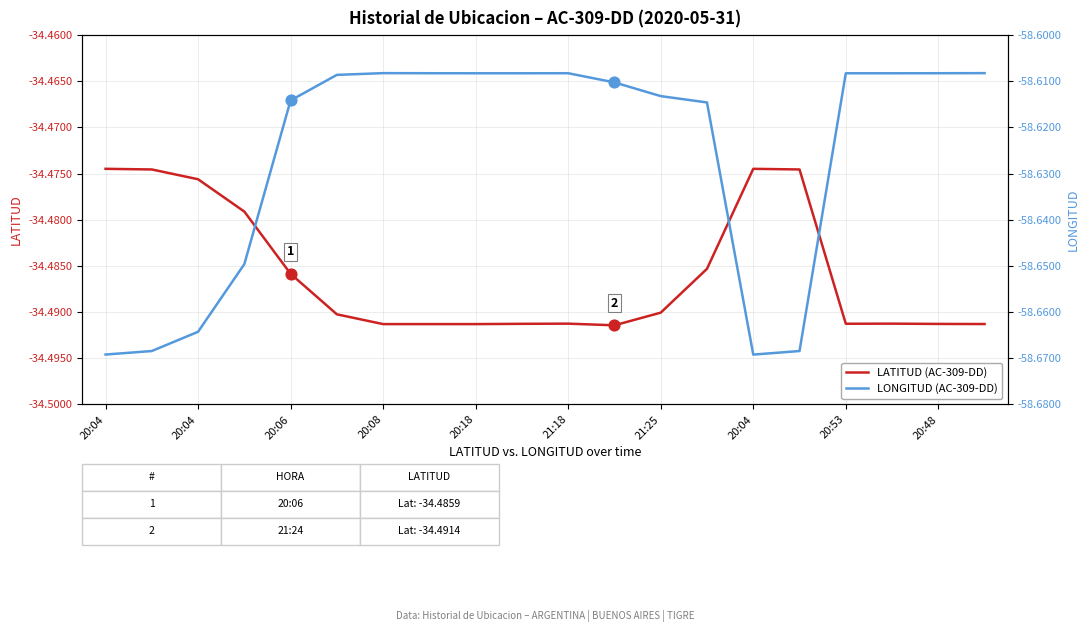

Which series has the widest spread of Y values?

LONGITUD (AC-309-DD)